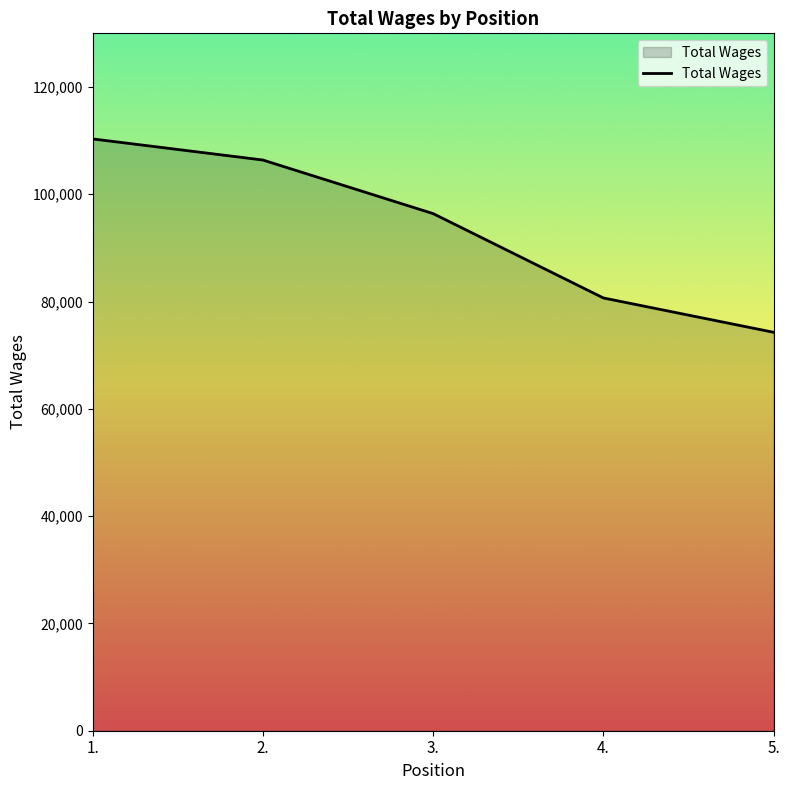

True or false: there are more than 1 points higher than both neighbors.

False